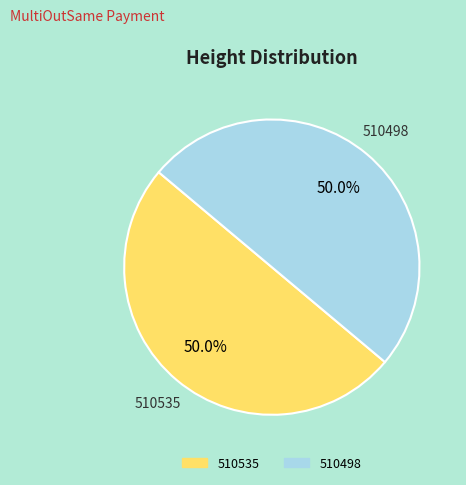

Approximately how many times larger is the value at 510535 compared to 510498?

1.0